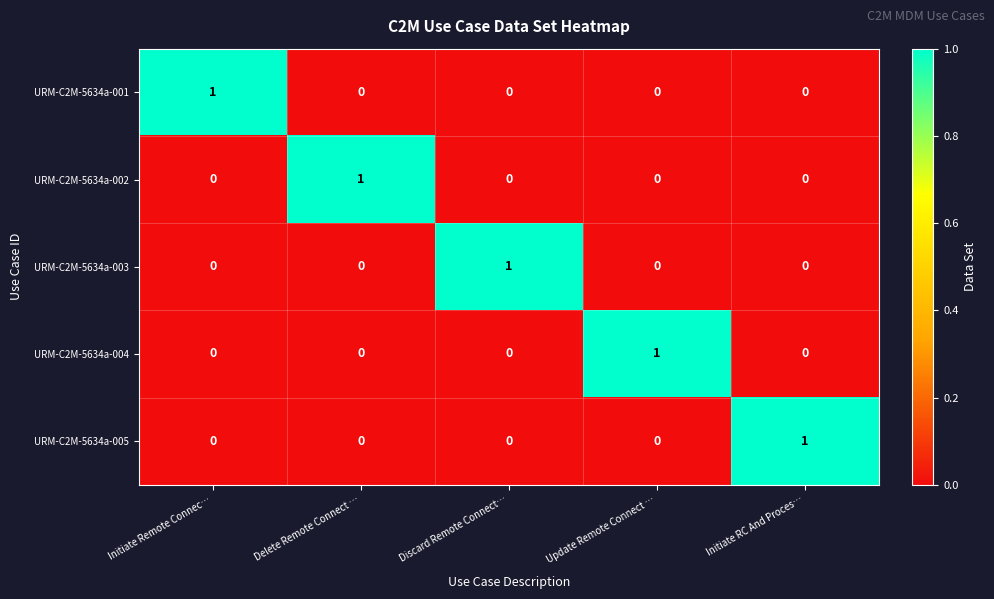

The value of URM-C2M-5634a-005 at Discard Remote Connect… is 0. True or false?

True